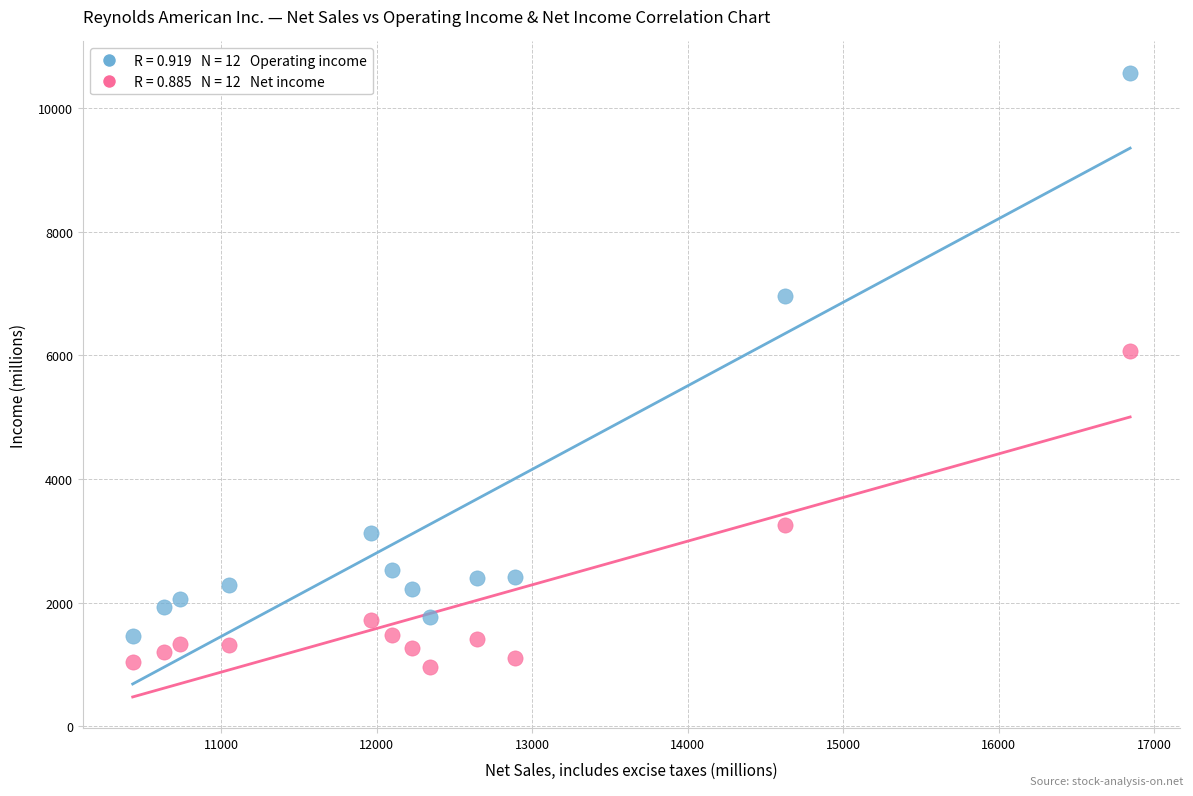

Across all series, what Y value is closest to 5765?

6073